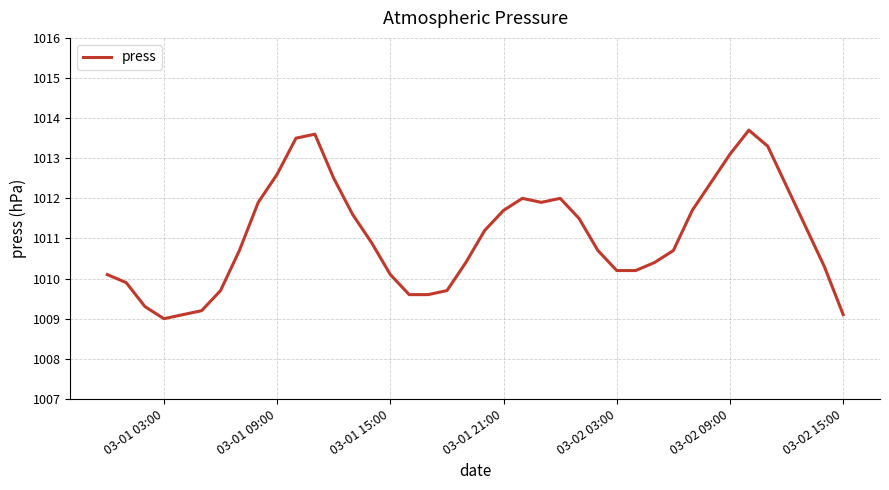

How many lines are shown in the chart?

1